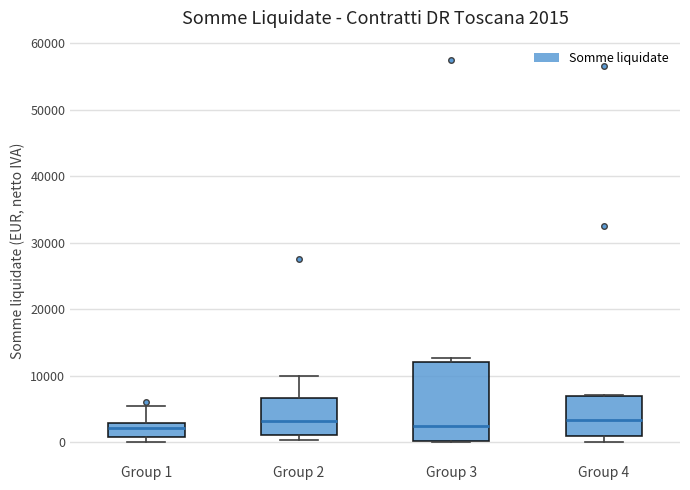

Comparing the boxes themselves (not the whiskers), which one is the tallest?

Group 3